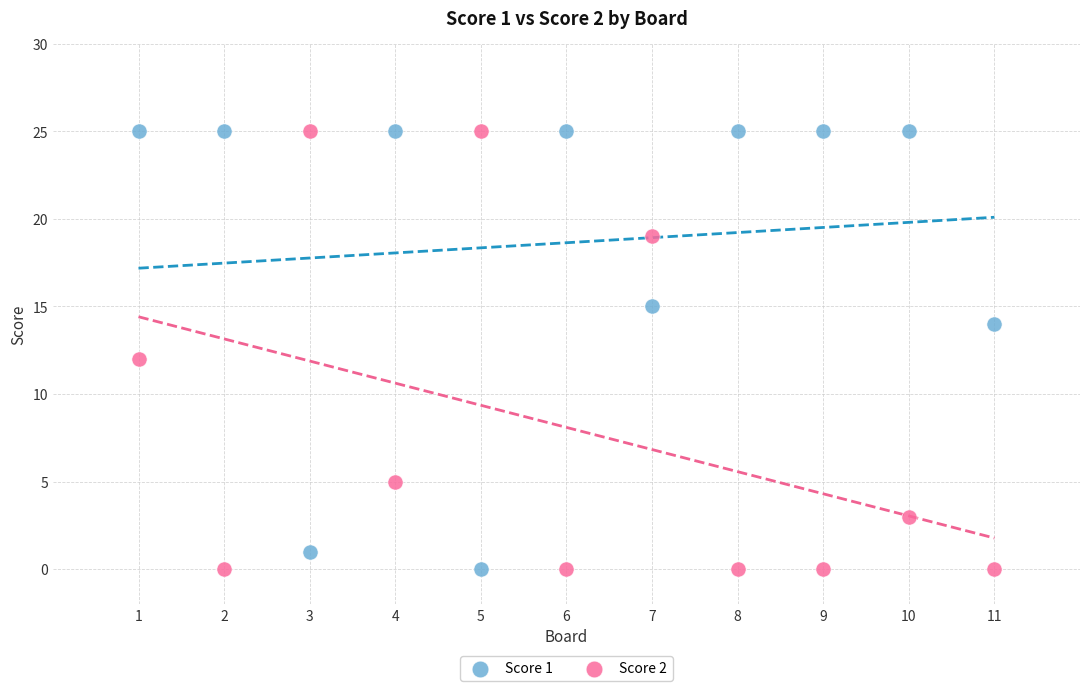

Across all data points, what is the range of X values (max minus min)?

10